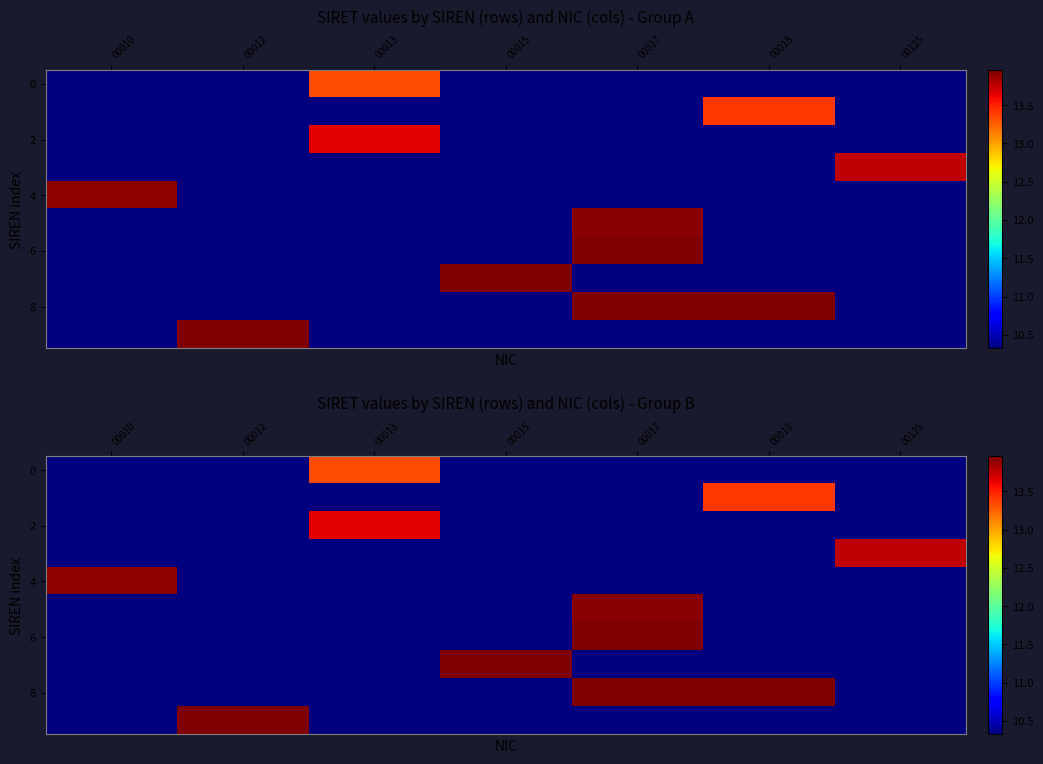

Which label corresponds to the largest value in the chart?

00012